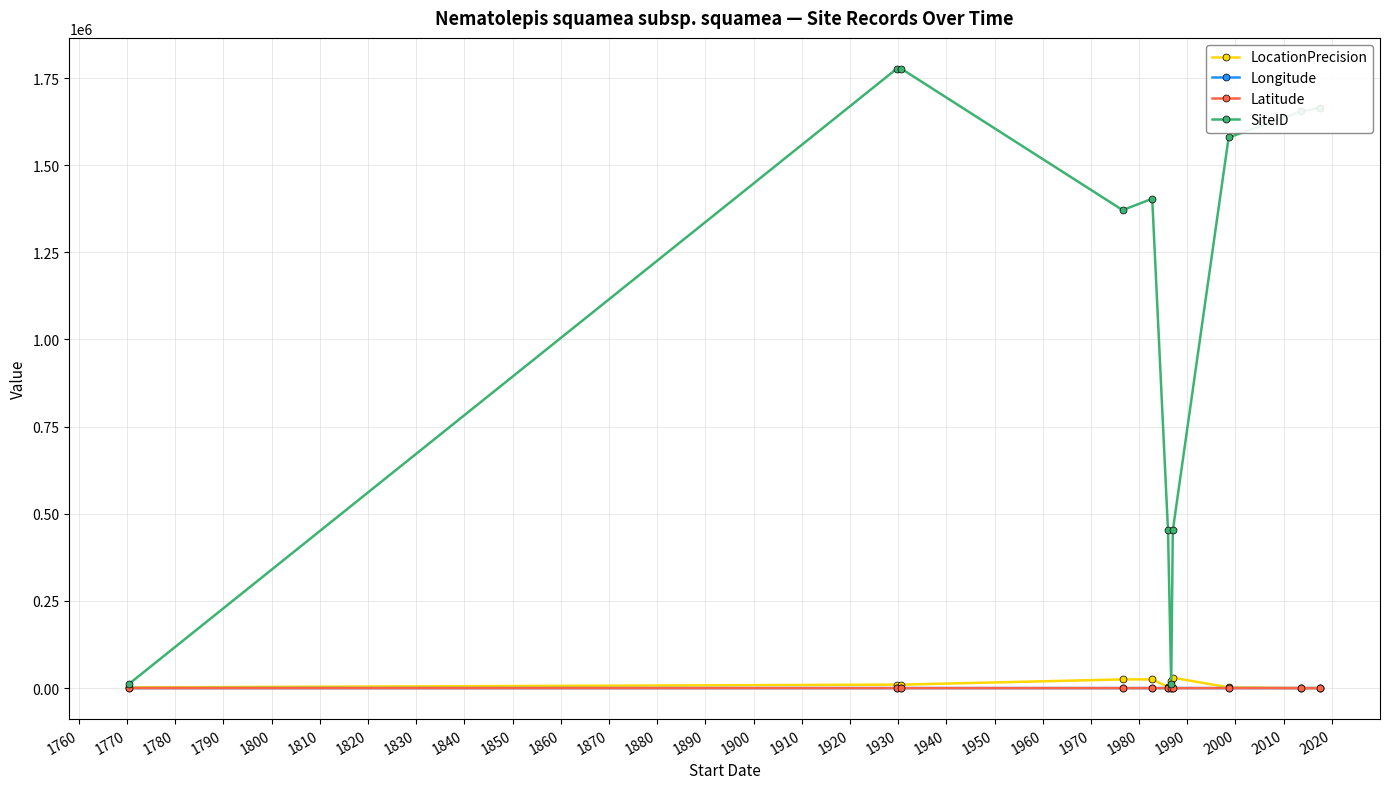

At how many categories does at least one series exceed 782271?

7